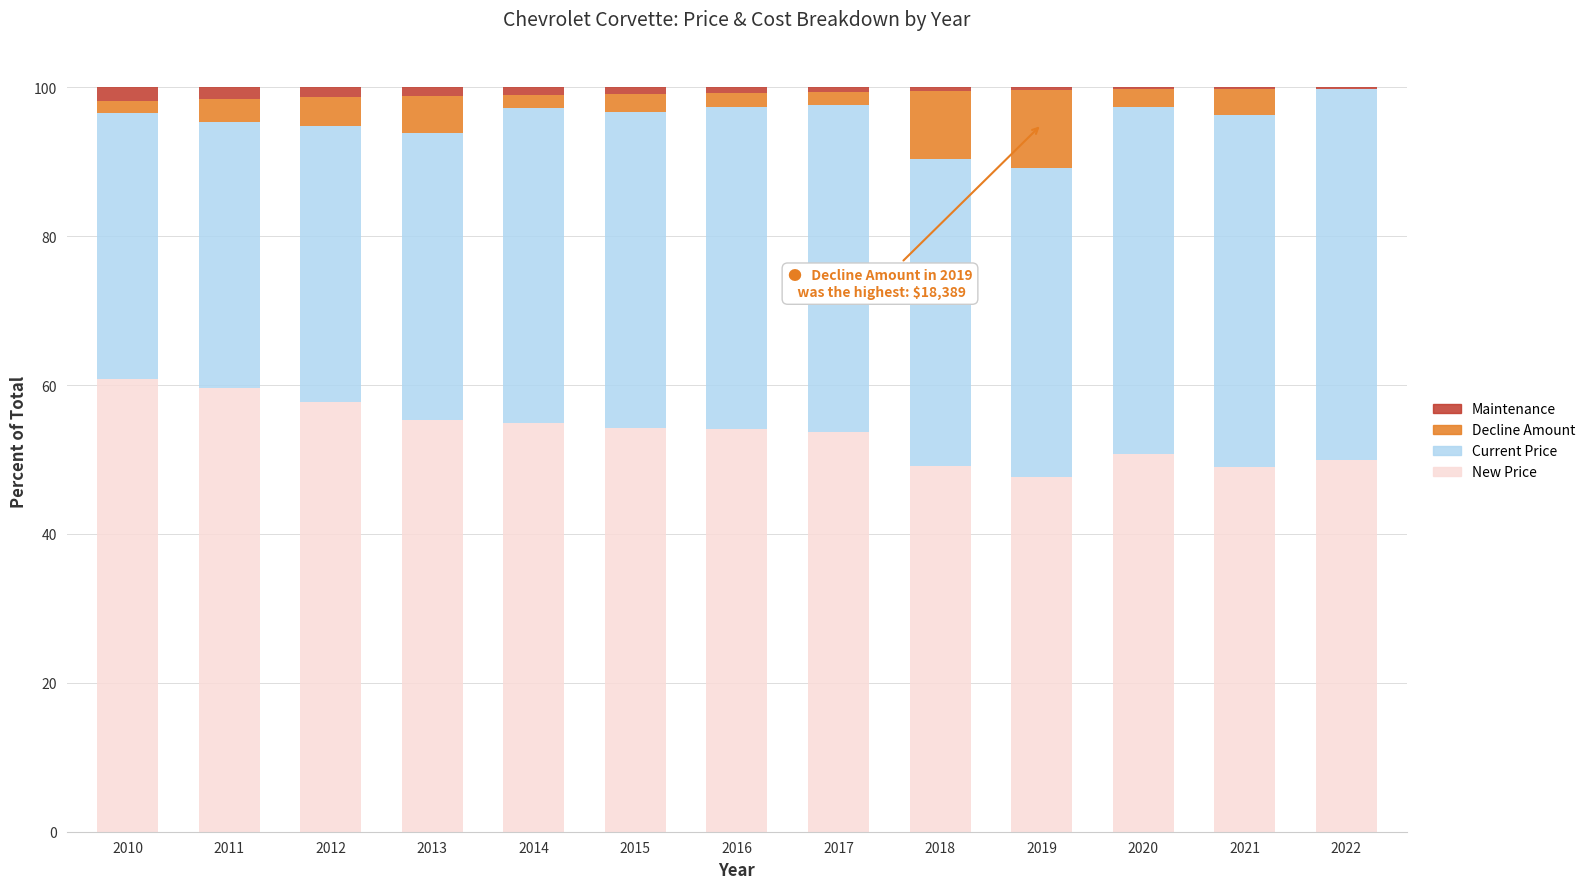

True or false: New Price has a value of 18.0 at 2012.

False